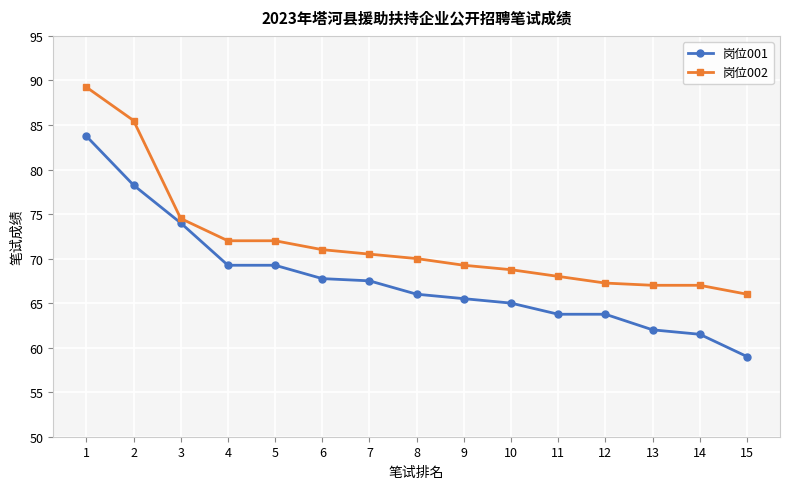

What is the spread (max minus min) of values at 3?

0.5